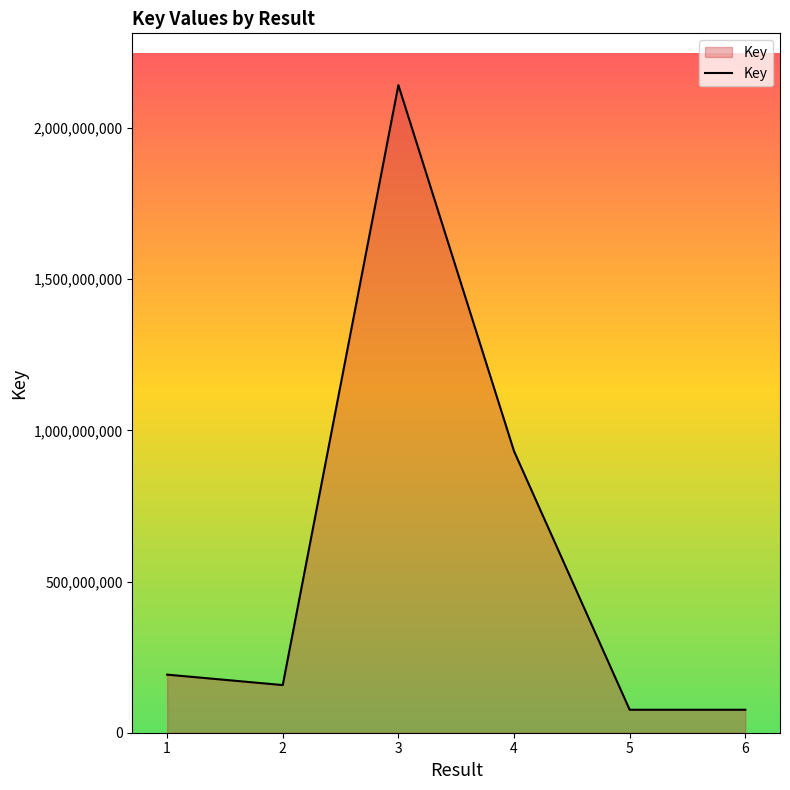

What is the greatest value displayed?

2142244888